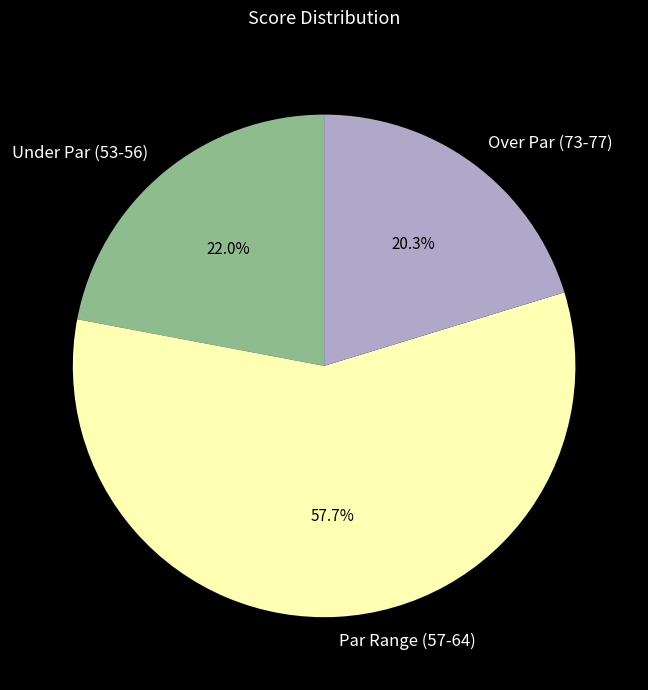

Approximately how many times larger is the value at Over Par (73-77) compared to Par Range (57-64)?

0.4